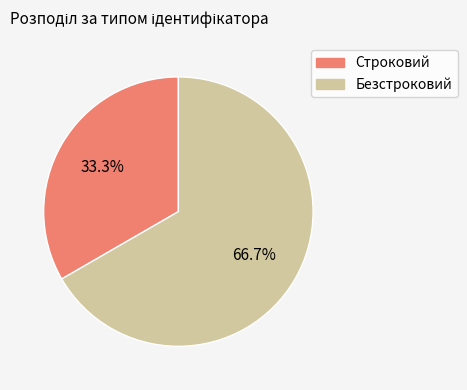

True or false: Строковий accounts for 33% of the total.

True